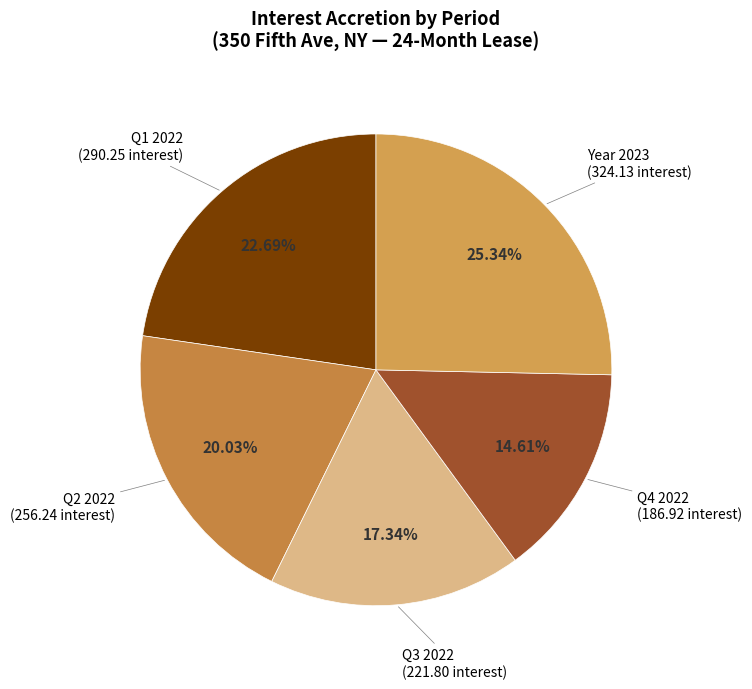

Count the number of slices in the pie.

5